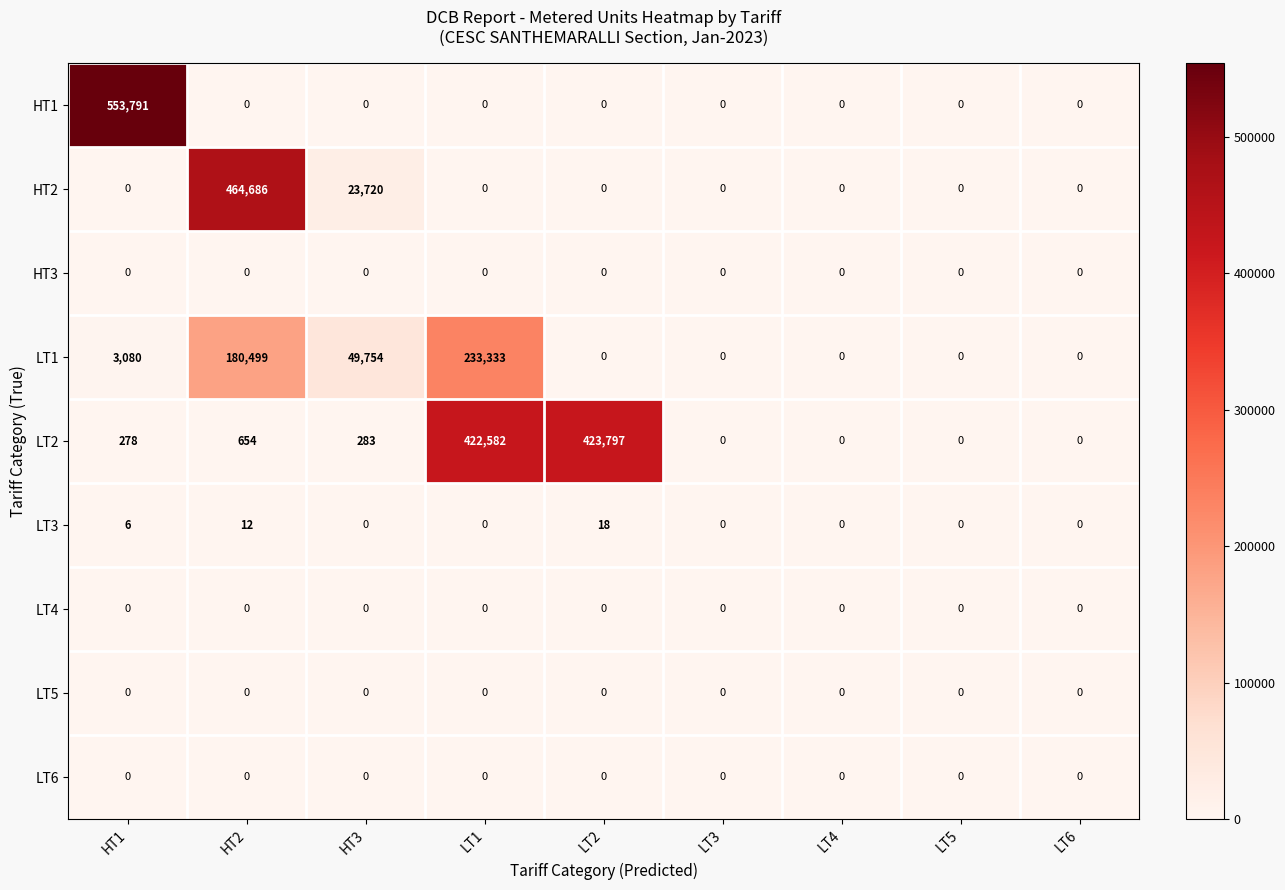

What is the difference between the maximum and minimum values in the LT2 series?

423797